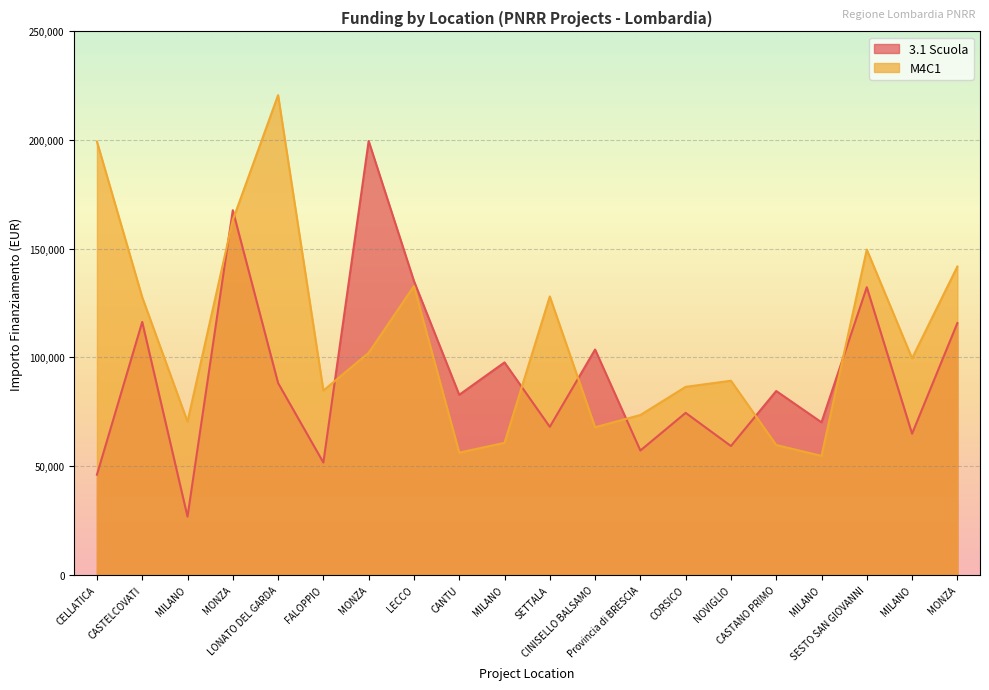

Which series ends up on top after the final intersection of 3.1 Scuola and M4C1?

M4C1